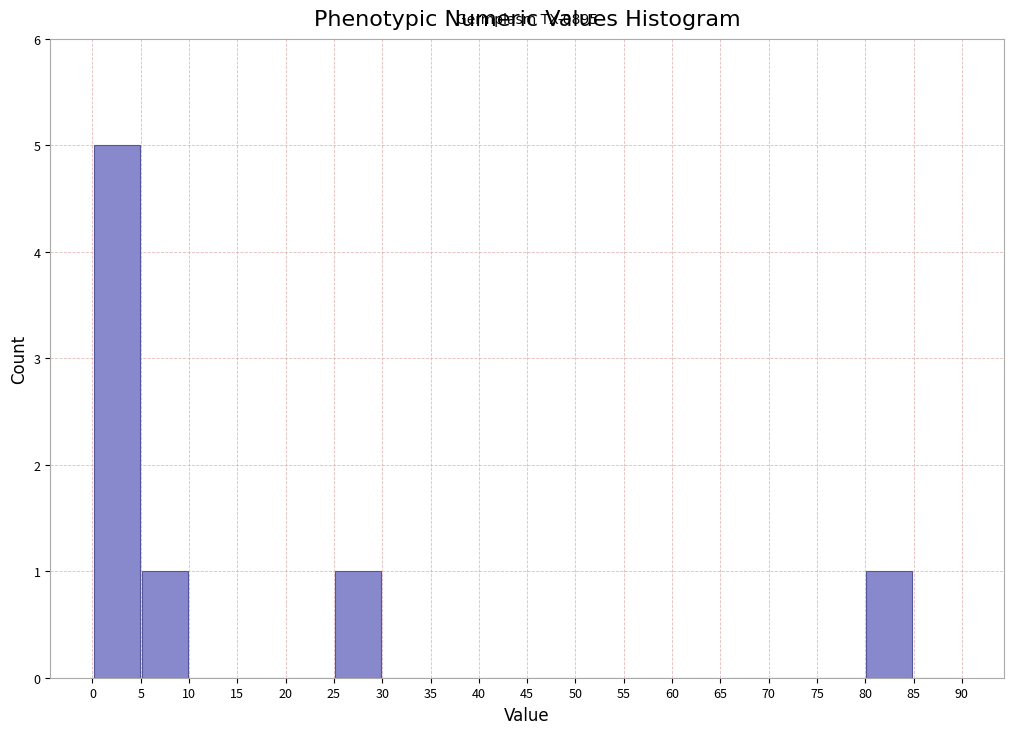

Over which range of the x-axis is the bar tallest?

0 to 5